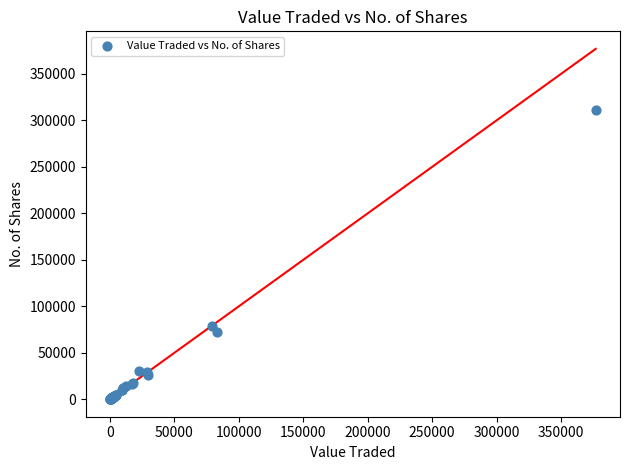

What Y value in the scatter plot is closest to 155397?

78833